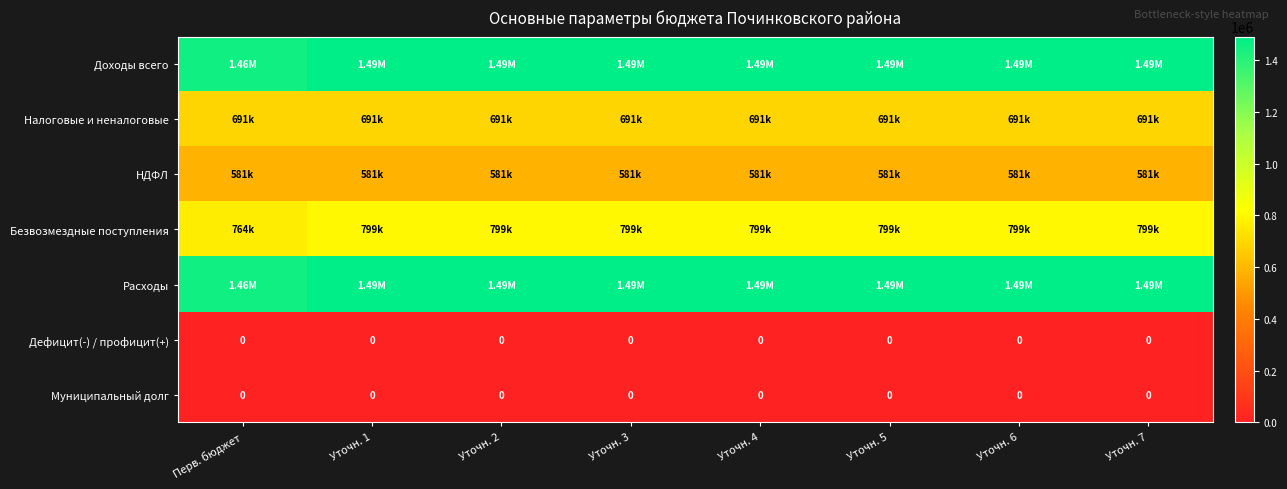

At which label is Доходы всего closest to 1472788?

Перв. бюджет